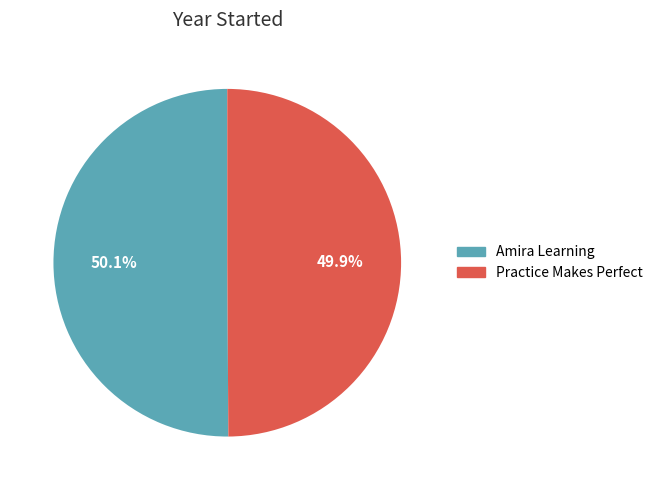

Count the number of slices in the pie.

2